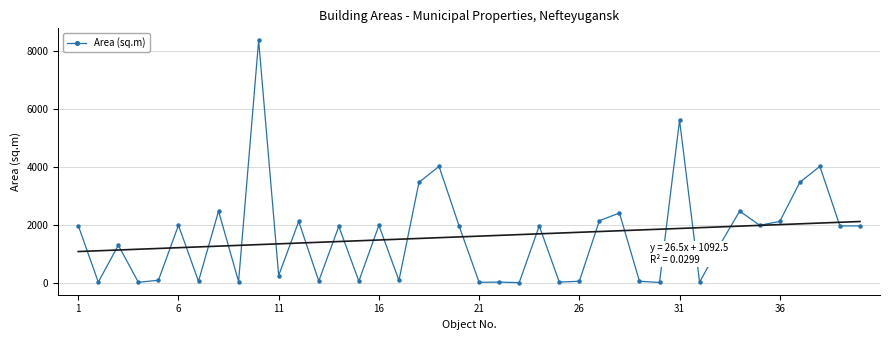

Count the number of categories in the chart.

40